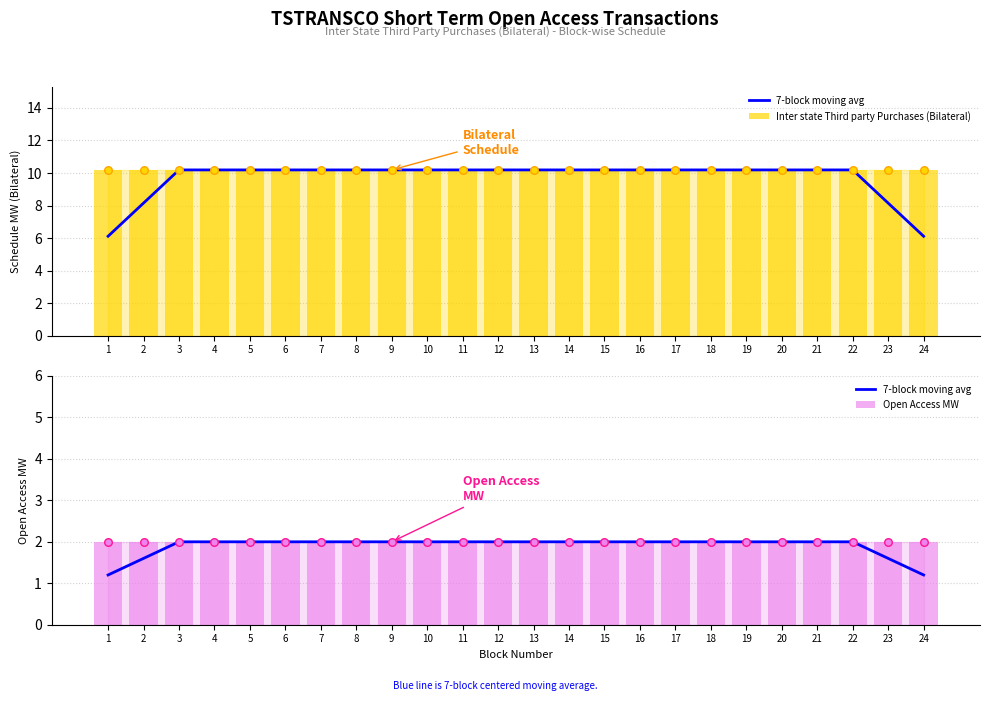

Which series has the largest Y range (max minus min)?

7-block moving avg